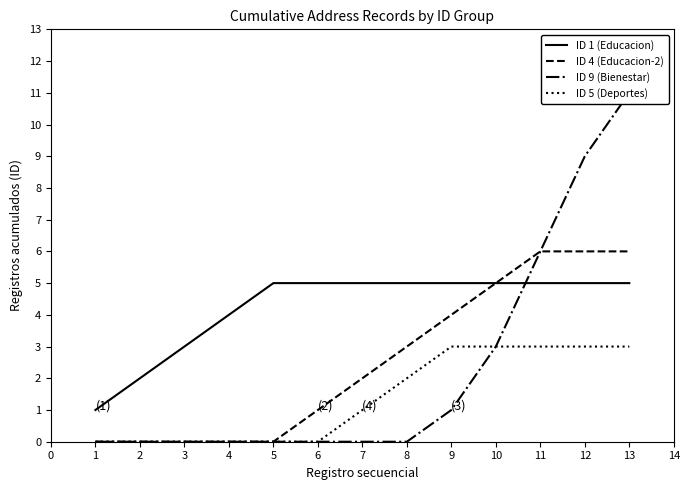

Rank the series by their maximum value, from lowest to highest.

ID 5 (Deportes), ID 1 (Educacion), ID 4 (Educacion-2), ID 9 (Bienestar)